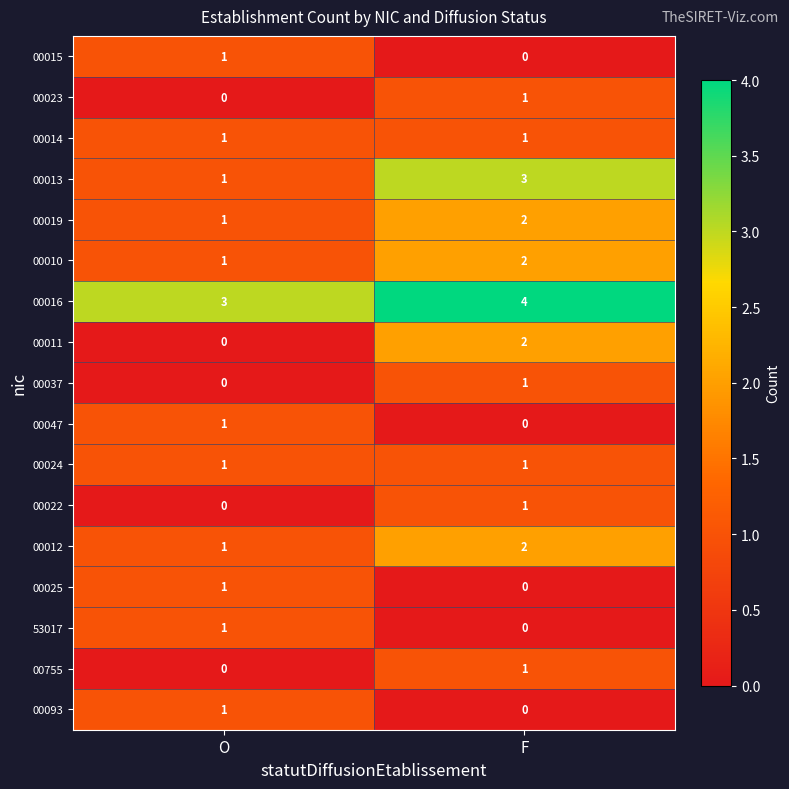

Which category has the lowest value in the 00015 series?

F